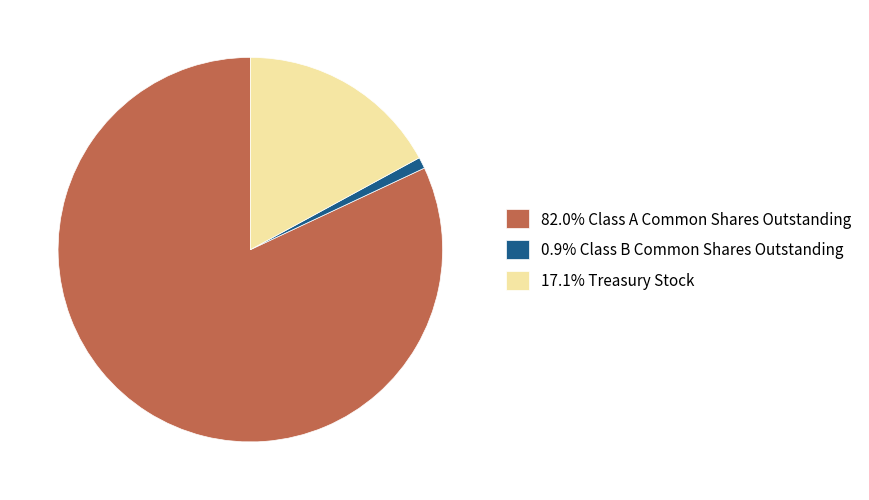

Combined, do 0.9% Class B Common Shares Outstanding and 82.0% Class A Common Shares Outstanding account for over 50%?

Yes